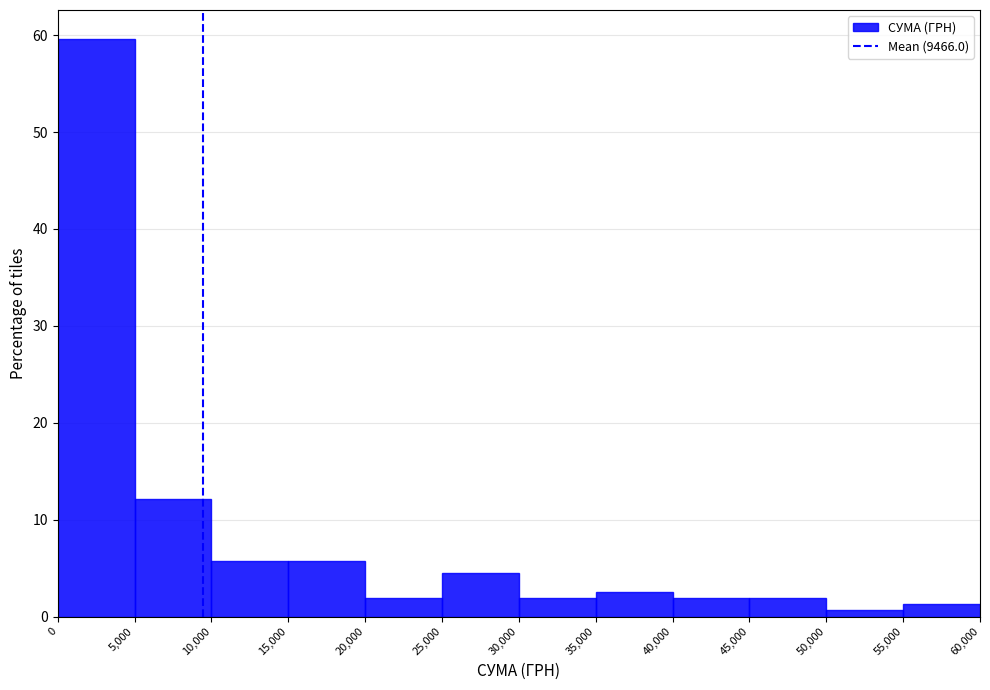

How tall is the bar that spans 20,000 to 25,000 on the x-axis? The values are not printed on the chart, so give them approximately, as read against the axis.

2